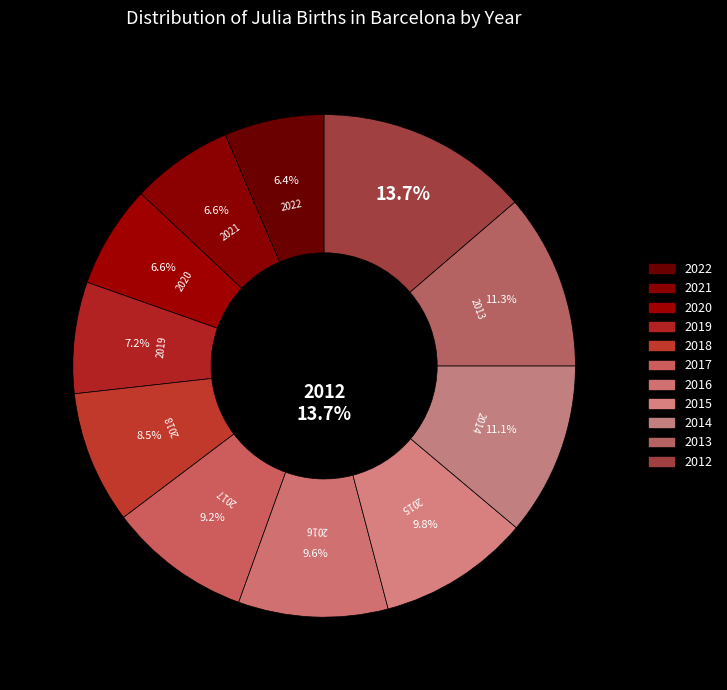

Do 2019 and 2018 together represent more than half of the pie?

No